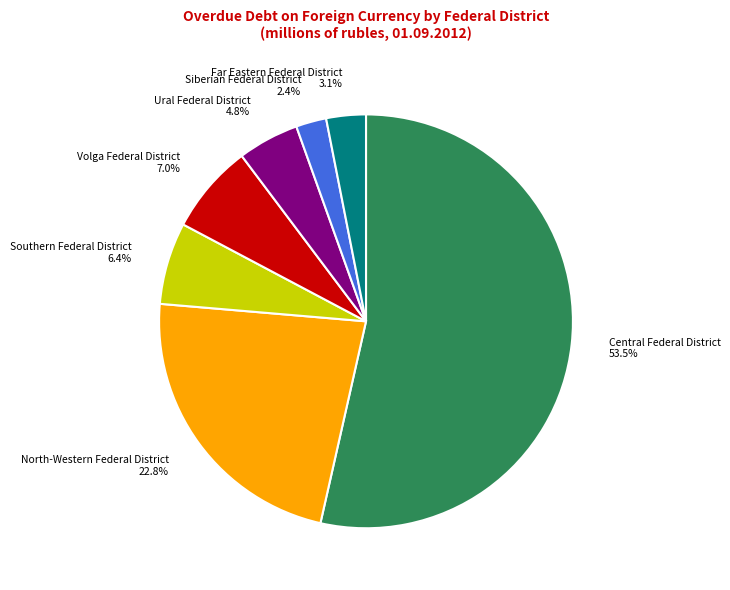

What portion of the pie excludes Ural Federal District?

95.2%